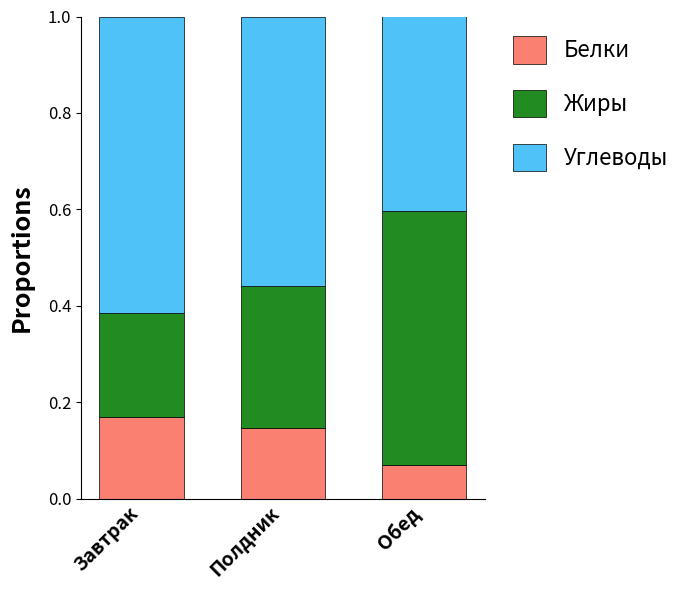

What is the total value across all series at Полдник?

1.0